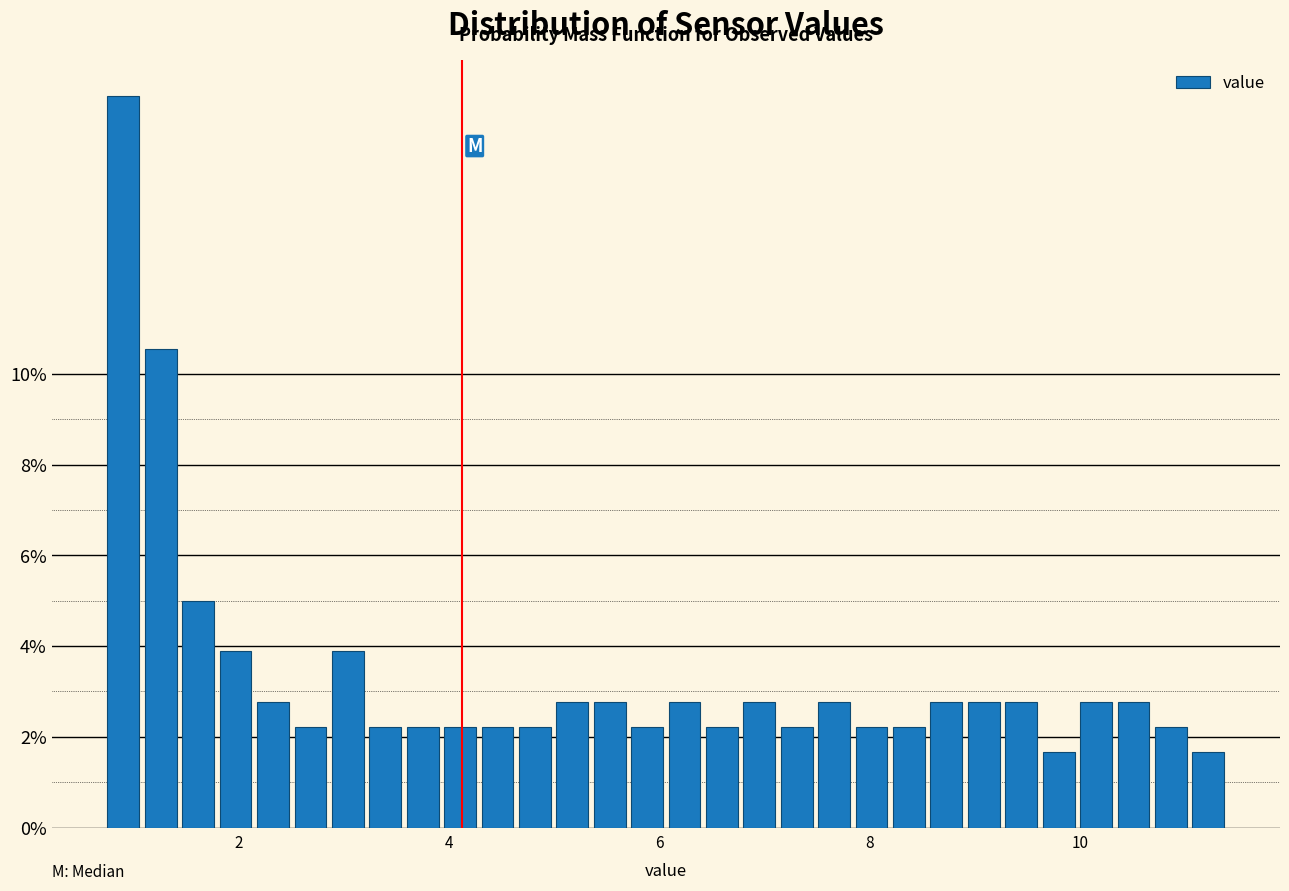

Read against the x-axis, roughly where is the centre of the tallest bar?

1.0